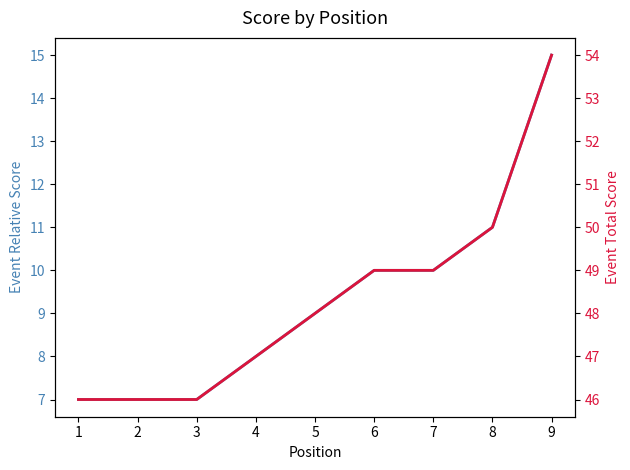

What is the lowest value of the event_relative_score series?

7